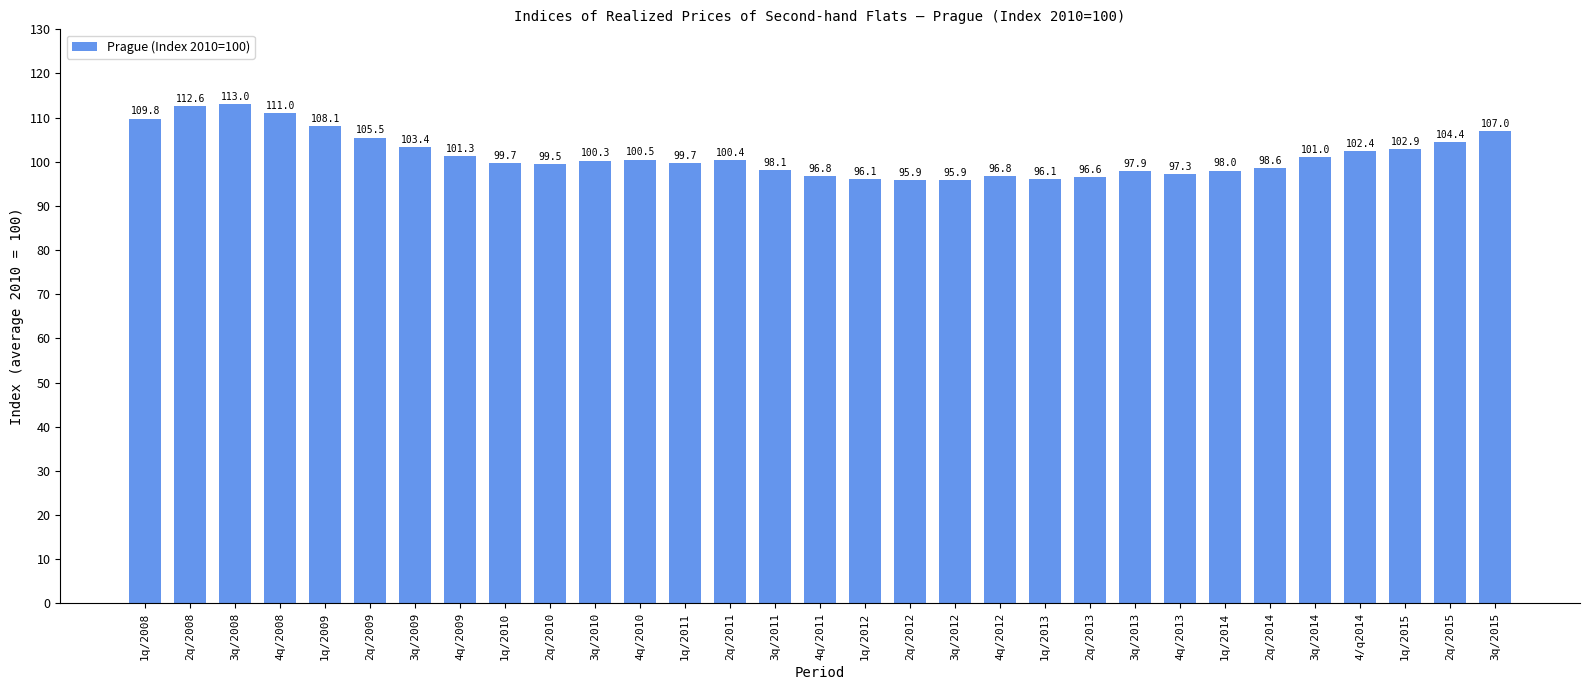

What value does the data have at 3q/2012?

95.9